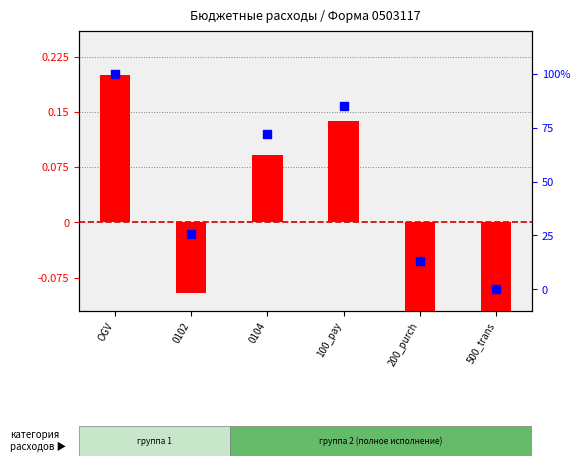

Is the value of transformed count at 0104 greater than the value of percentile rank within the sample at 0102?

No